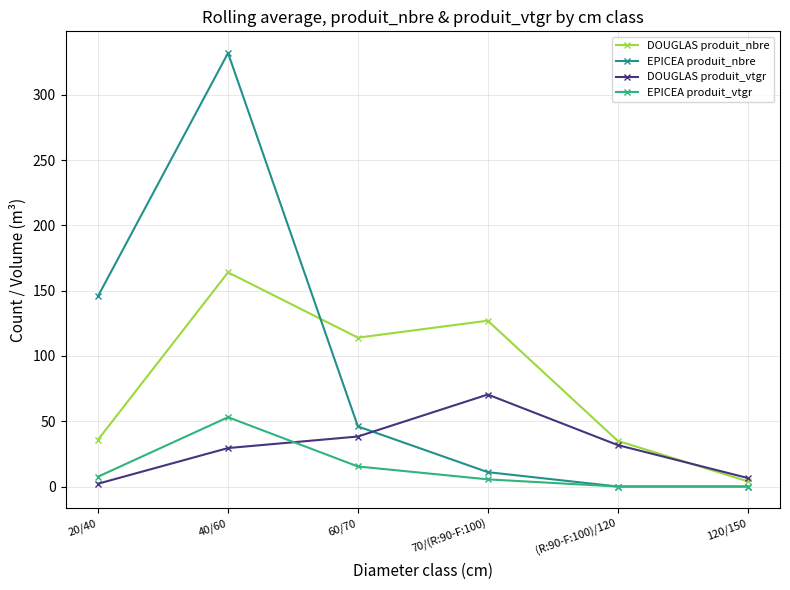

Rank the series by their maximum value, from highest to lowest.

EPICEA produit_nbre, DOUGLAS produit_nbre, DOUGLAS produit_vtgr, EPICEA produit_vtgr